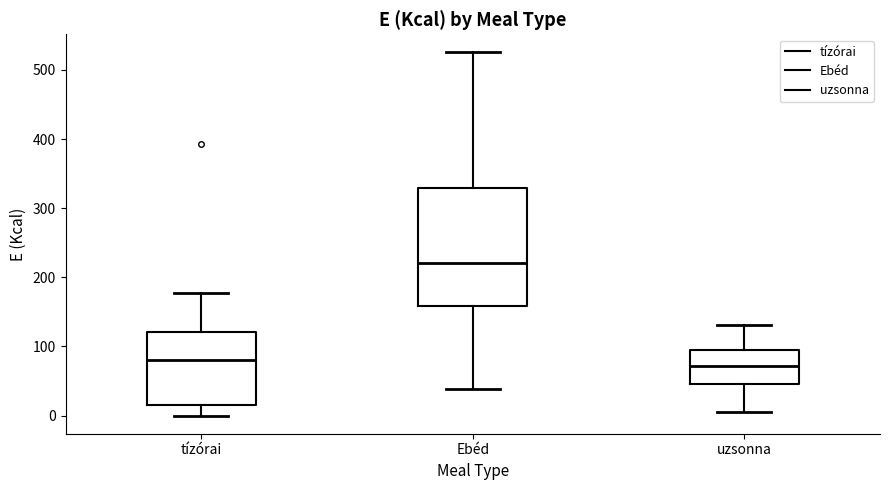

Which box is the tallest, from its lower edge to its upper edge?

Ebéd